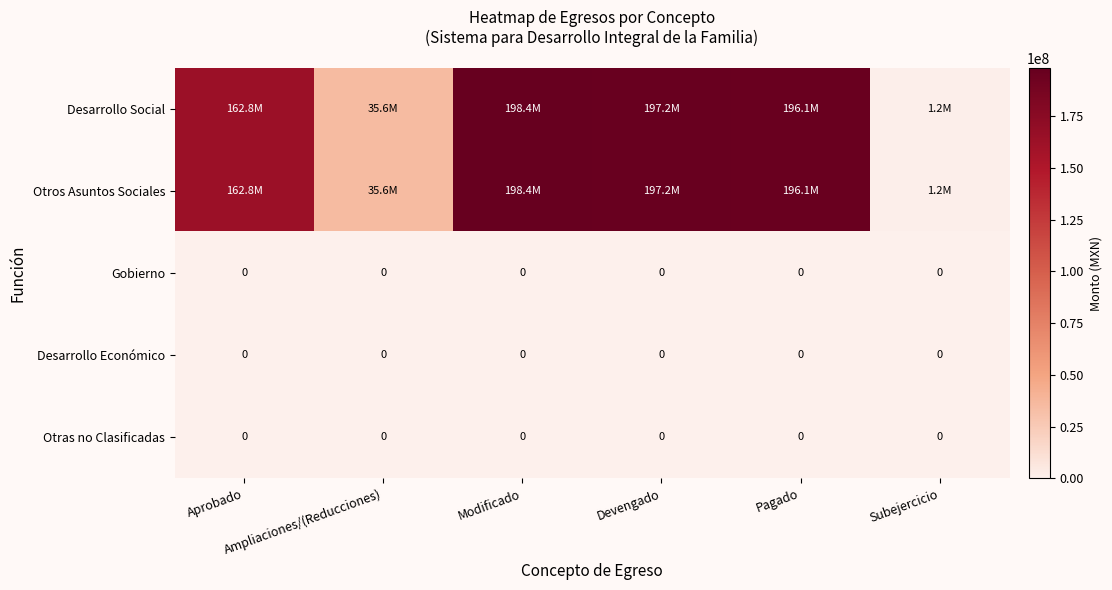

Which series changed the most between Ampliaciones/(Reducciones) and Subejercicio?

Desarrollo Social